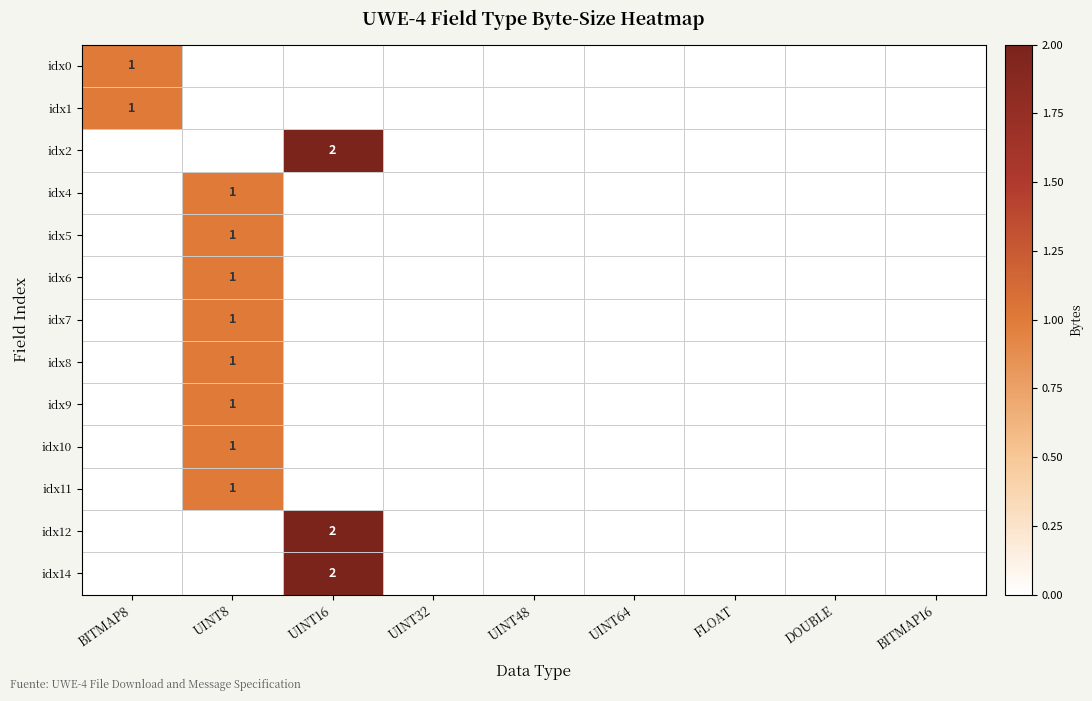

Is it true that idx9 equals 1 at UINT8?

True